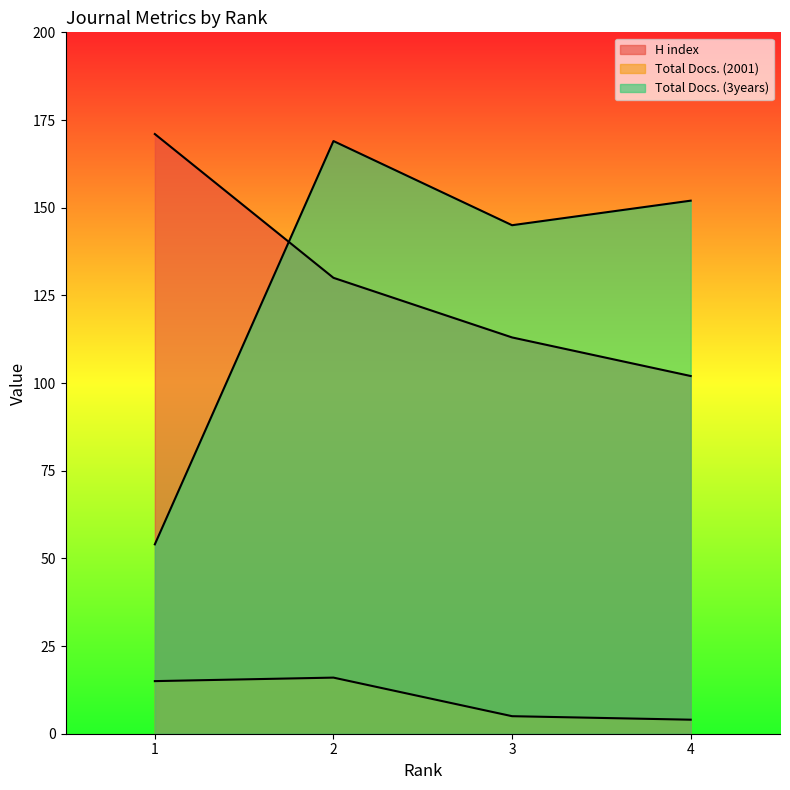

What is the value of the Total Docs. (2001) point at the 4th from the left?

4